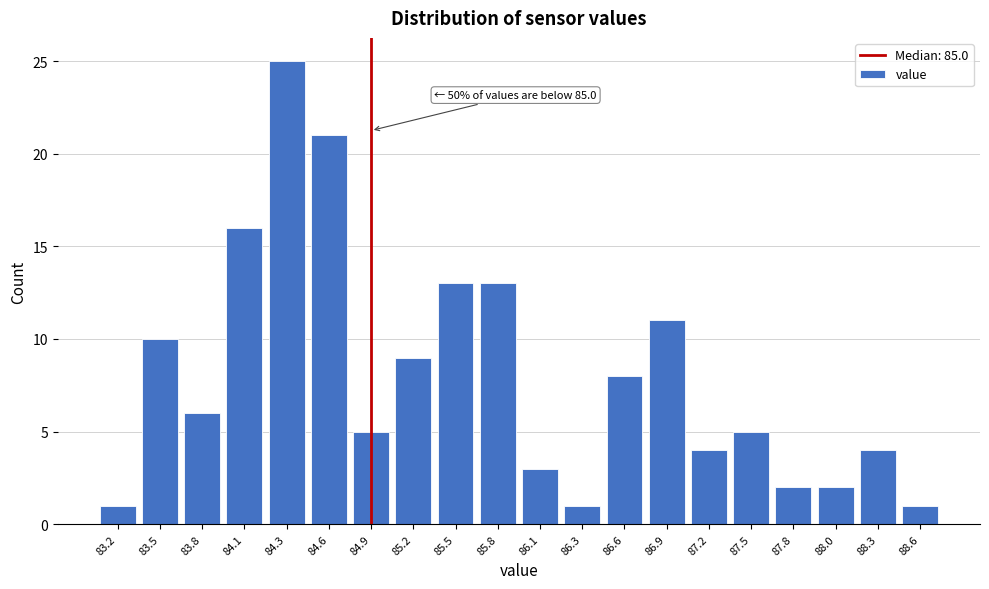

Reading left to right, transcribe all the data shown in this chart.

83.2=1	83.5=10	83.8=6	84.1=16	84.3=25	84.6=21	84.9=5	85.2=9	85.5=13	85.8=13	86.1=3	86.3=1	86.6=8	86.9=11	87.2=4	87.5=5	87.8=2	88.0=2	88.3=4	88.6=1